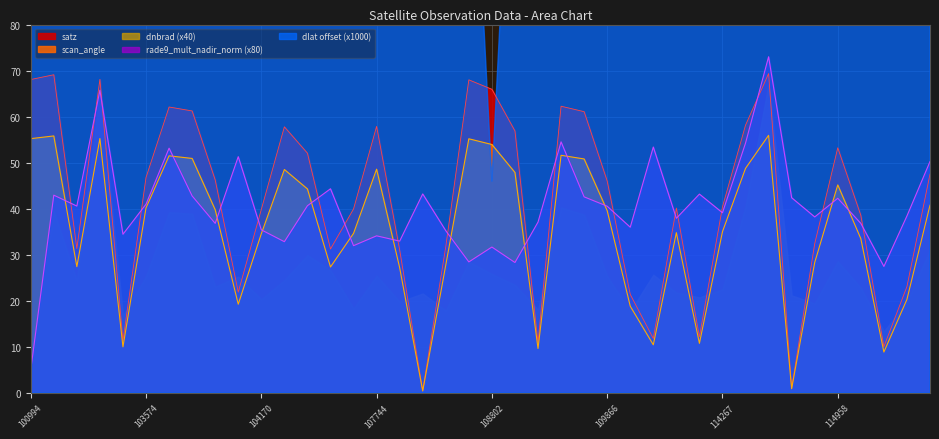

Reading left to right, list all the values displayed in this chart.

satz: 100994=68.1	102482=69.1	539=31.4	102980=68.1	103338=11.3	103574=46.8	103694=62.1	103702=61.2	103818=46.3	103936=21.9	104170=39.9	104287=57.8	104414=52.1	104530=31.3	107573=40.0	107744=57.9	108103=31.1	108281=0.5	108455=31.8	108645=68.0	108802=65.9	108816=56.9	109157=10.9	109679=62.3	109691=61.1	109866=46.0	2276=21.4	110213=11.8	110385=40.2	2933=12.2	114267=40.4	114382=58.2	114496=69.4	114731=1.1	114845=32.4	114958=53.2	115096=38.6	115209=10.1	115321=23.1	115436=47.5
scan_angle: 100994=55.2	102482=55.8	539=27.4	102980=55.3	103338=10.0	103574=40.2	103694=51.5	103702=50.9	103818=39.8	103936=19.3	104170=34.6	104287=48.5	104414=44.3	104530=27.4	107573=34.7	107744=48.6	108103=27.2	108281=0.4	108455=27.8	108645=55.2	108802=54.0	108816=47.9	109157=9.7	109679=51.6	109691=50.8	109866=39.6	2276=18.9	110213=10.5	110385=34.8	2933=10.8	114267=35.0	114382=48.8	114496=56.0	114731=0.9	114845=28.3	114958=45.2	115096=33.5	115209=8.9	115321=20.3	115436=40.8
rade9_mult_nadir_norm: 100994=5.0	102482=43.0	539=40.6	102980=65.7	103338=34.5	103574=41.0	103694=53.2	103702=42.8	103818=36.8	103936=51.3	104170=35.4	104287=32.9	104414=40.7	104530=44.3	107573=32.0	107744=34.1	108103=33.0	108281=43.2	108455=35.2	108645=28.5	108802=31.7	108816=28.3	109157=37.1	109679=54.5	109691=42.6	109866=40.6	2276=36.0	110213=53.4	110385=37.9	2933=43.2	114267=39.1	114382=54.3	114496=73.0	114731=42.4	114845=38.2	114958=42.3	115096=36.8	115209=27.5	115321=38.4	115436=50.3